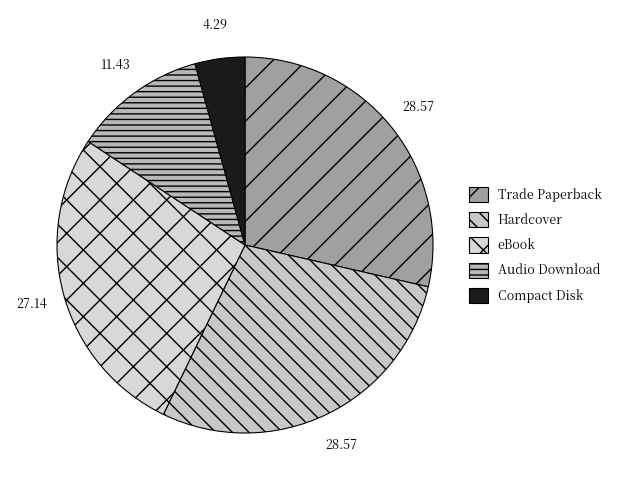

True or false: Hardcover accounts for 29% of the total.

True